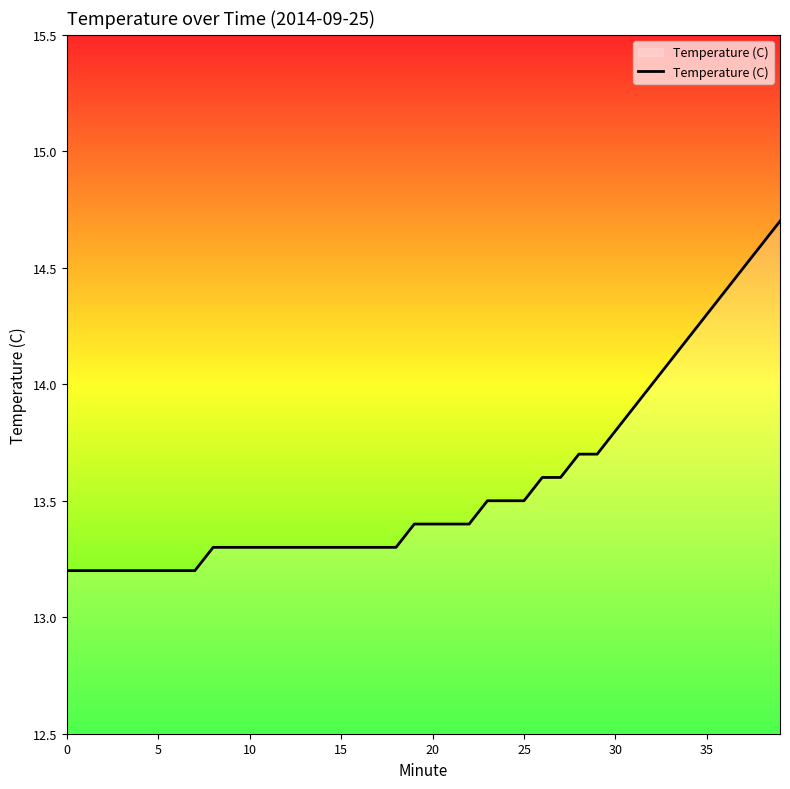

What is the maximum value shown in the chart?

14.7